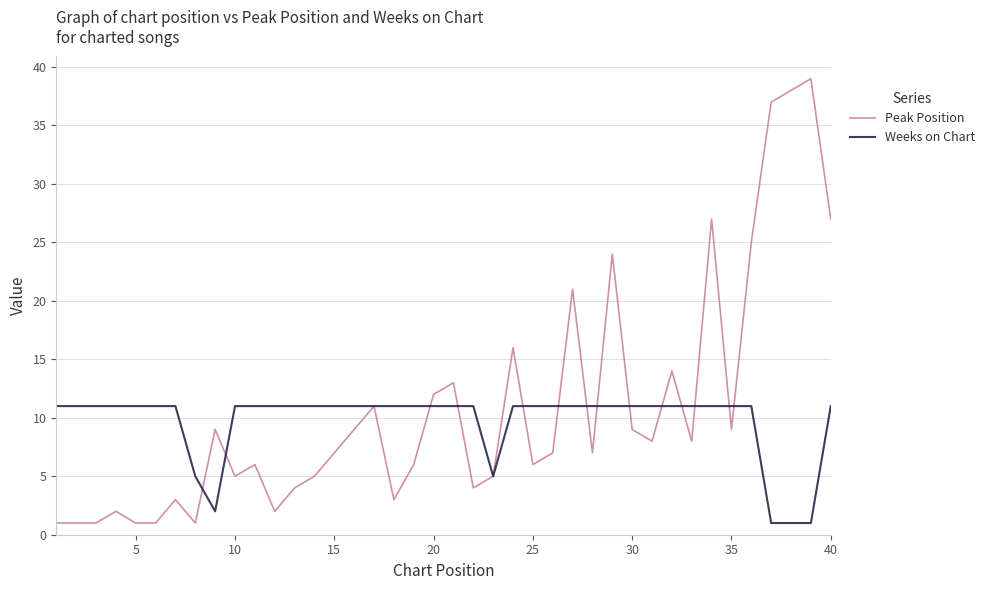

How many Weeks on Chart values are between 11 and 12?

34